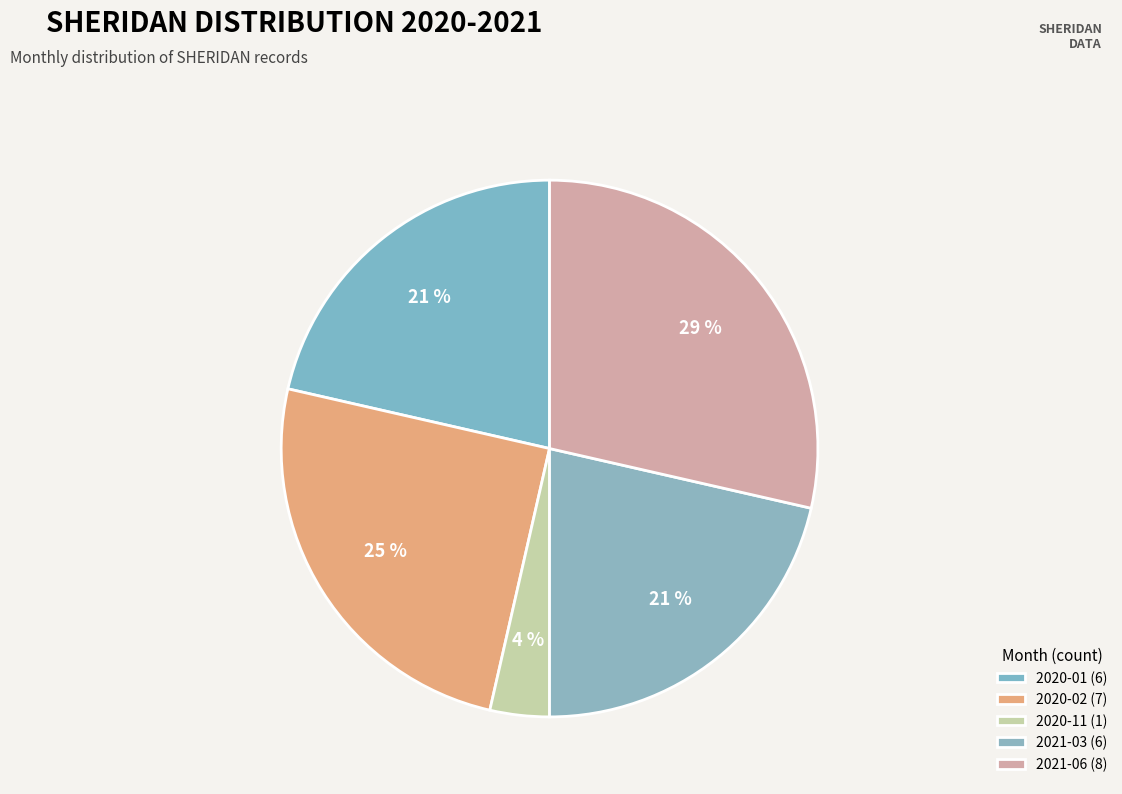

To the nearest percent, what portion does 2020-02 represent?

25%